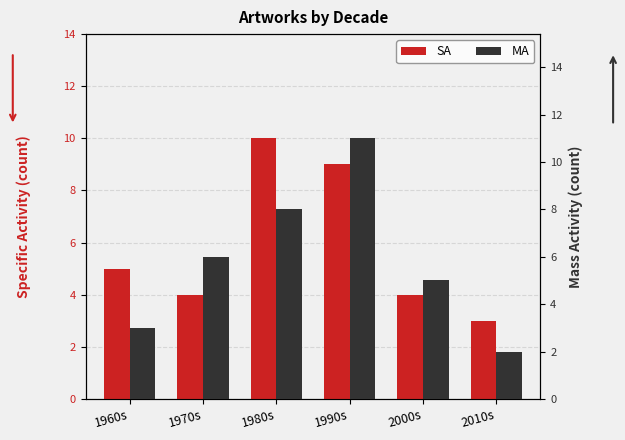

Which series has the largest range (max minus min)?

MA